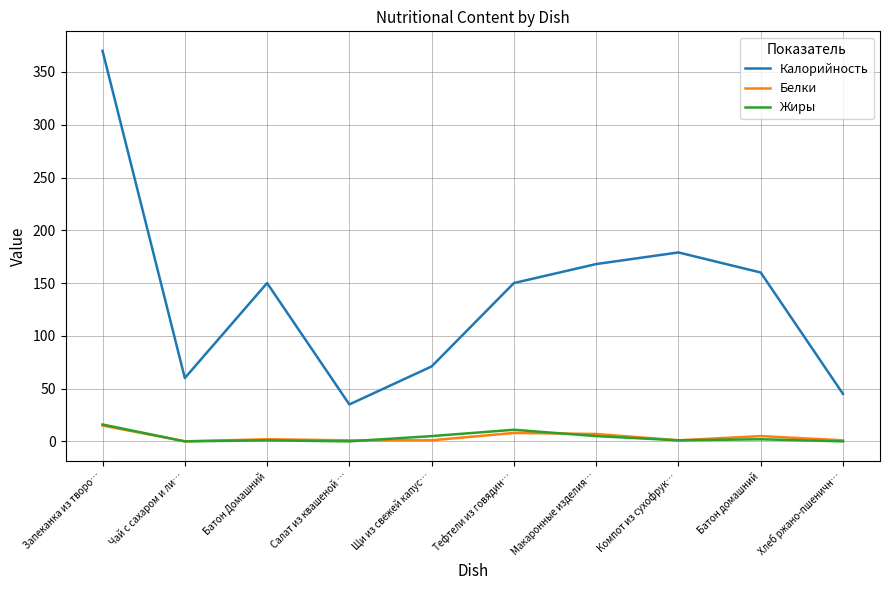

How many lines are shown in the chart?

3